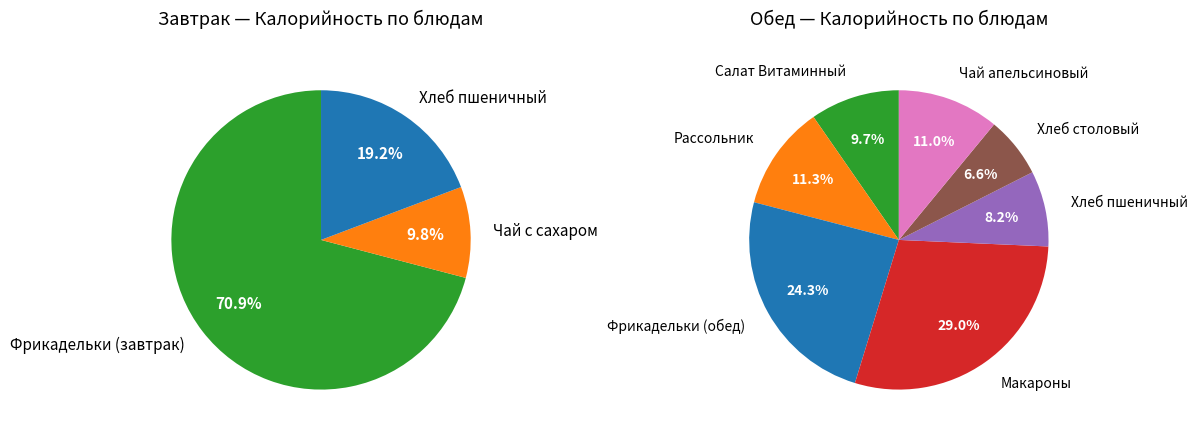

The Обед slice represents 70% of the pie. True or false?

False